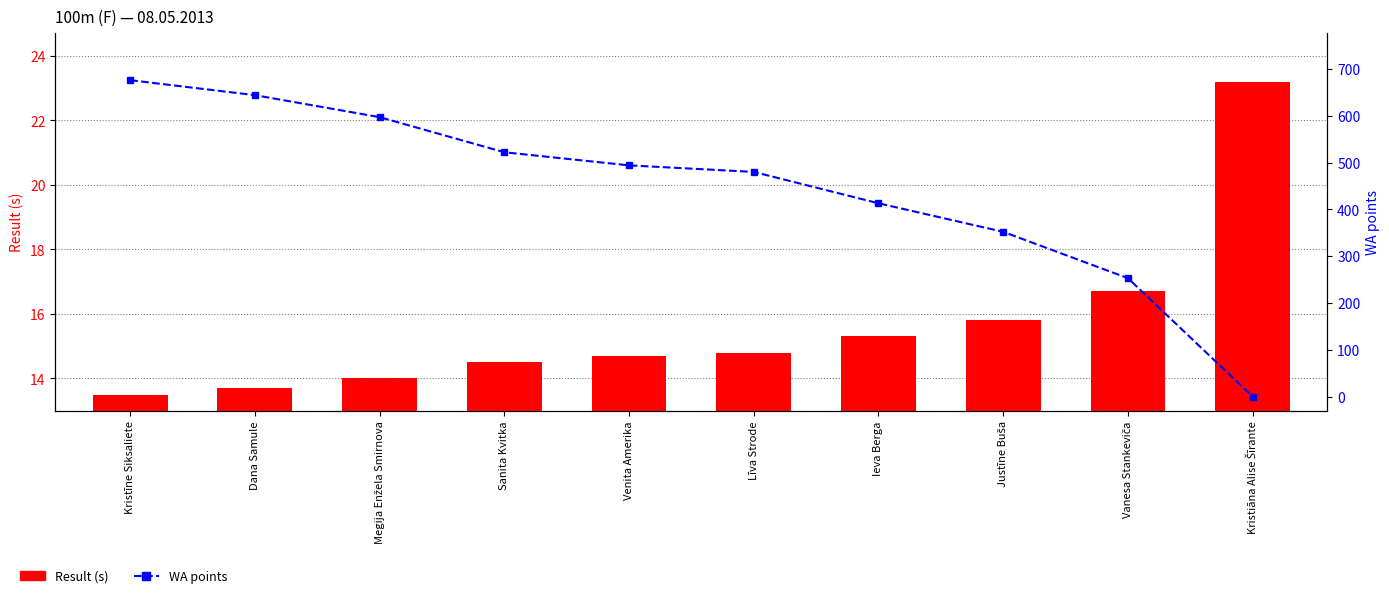

At how many categories does at least one series exceed 275?

8